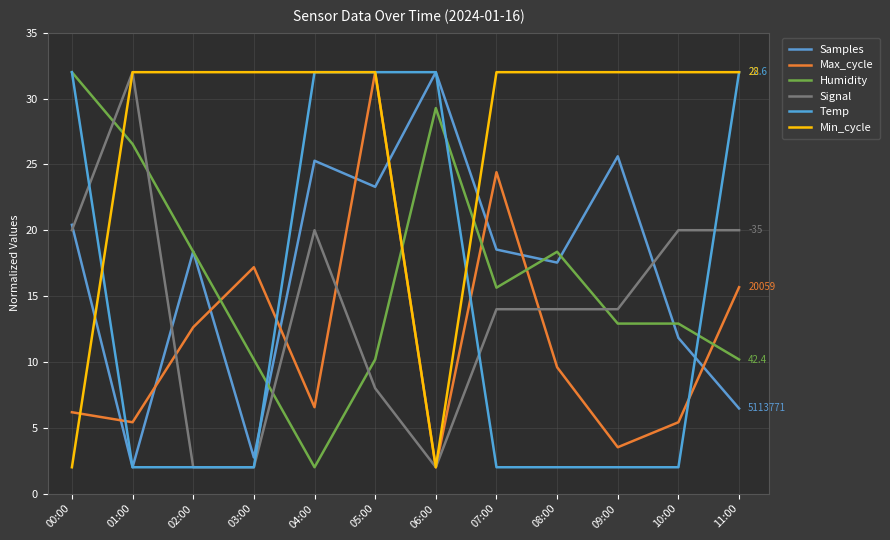

What position from the right is 10:00?

2